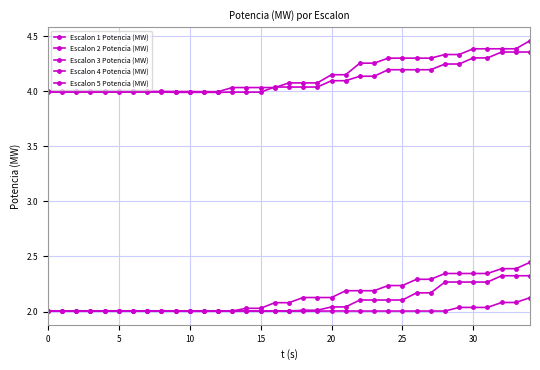

How many lines are shown in the chart?

5